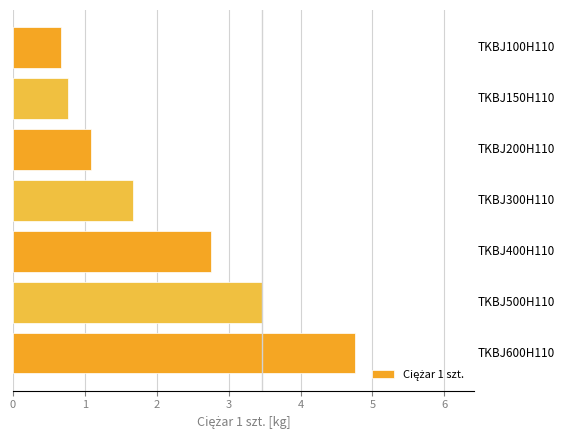

What is the value of the 7th bar from the top?

4.8